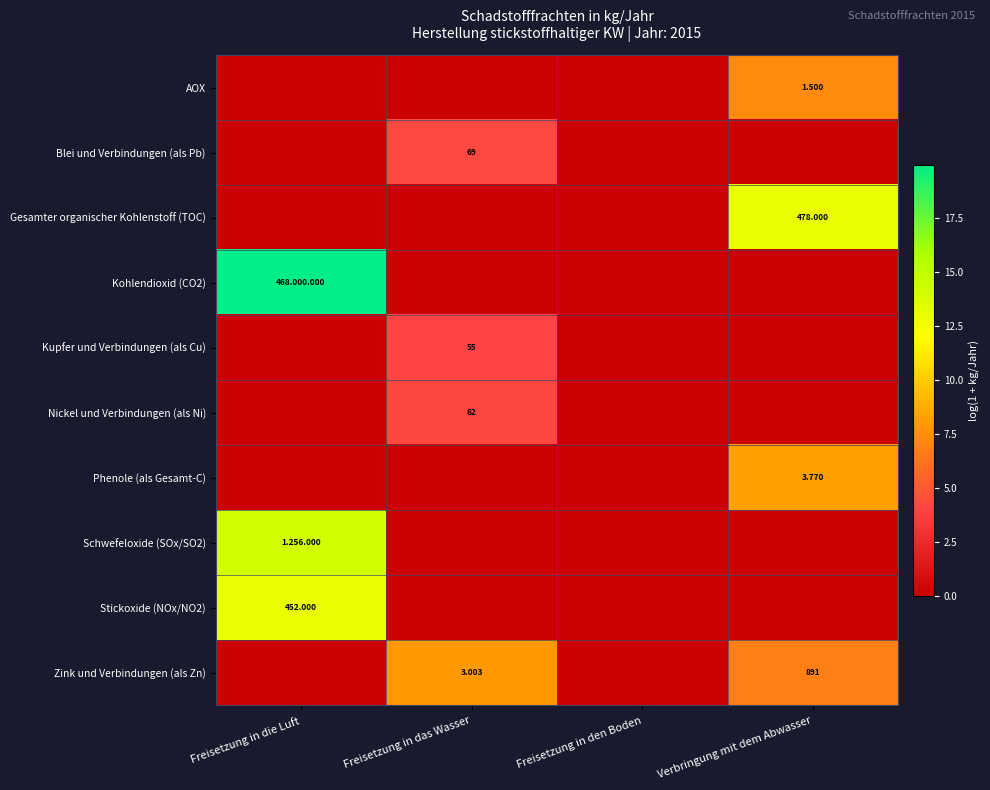

List the series in order of their peak value, lowest first.

Kupfer und Verbindungen (als Cu), Nickel und Verbindungen (als Ni), Blei und Verbindungen (als Pb), AOX, Zink und Verbindungen (als Zn), Phenole (als Gesamt-C), Stickoxide (NOx/NO2), Gesamter organischer Kohlenstoff (TOC), Schwefeloxide (SOx/SO2), Kohlendioxid (CO2)